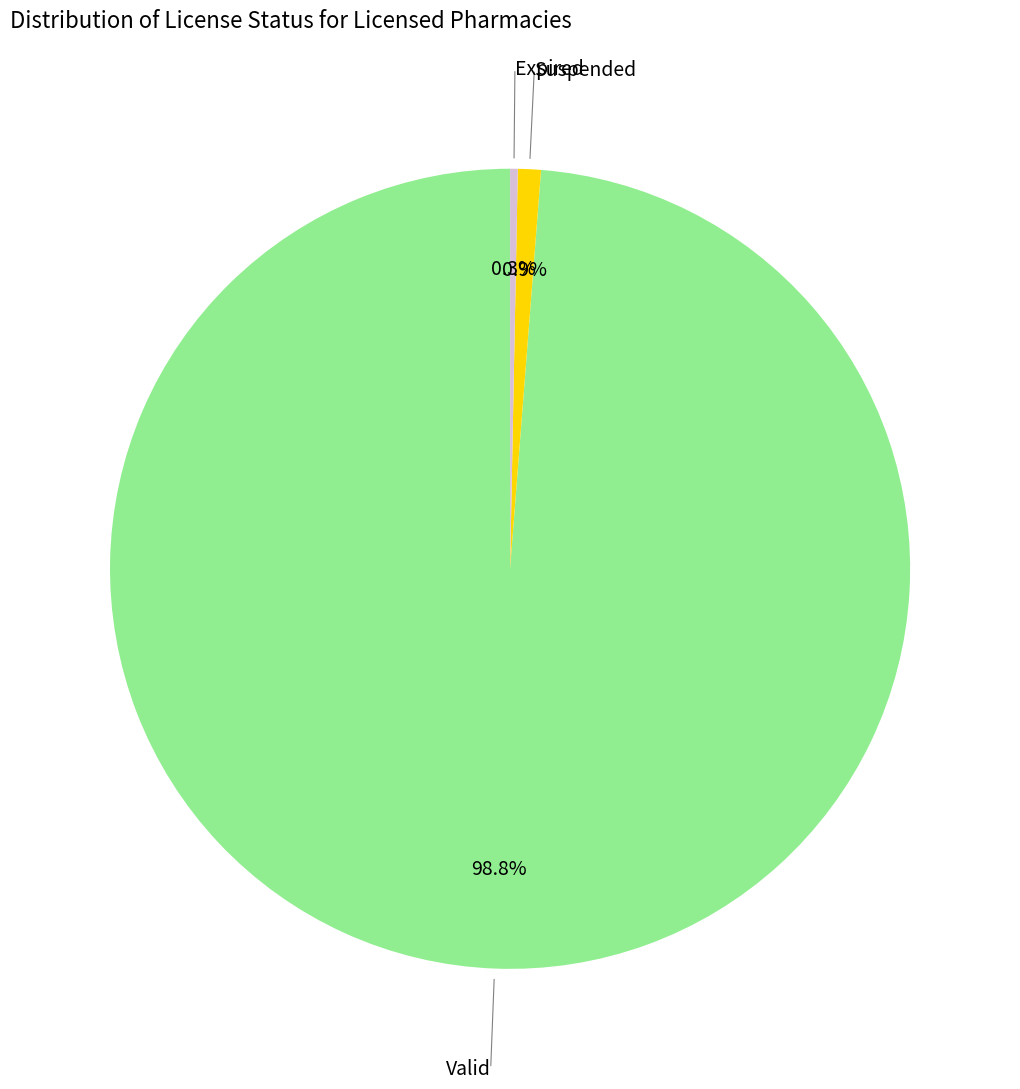

Between Expired and Valid, which is larger?

Valid